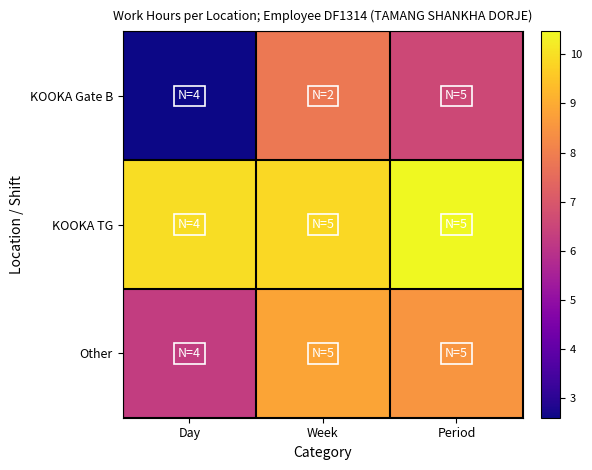

Which series has the largest total across all categories?

KOOKA TG